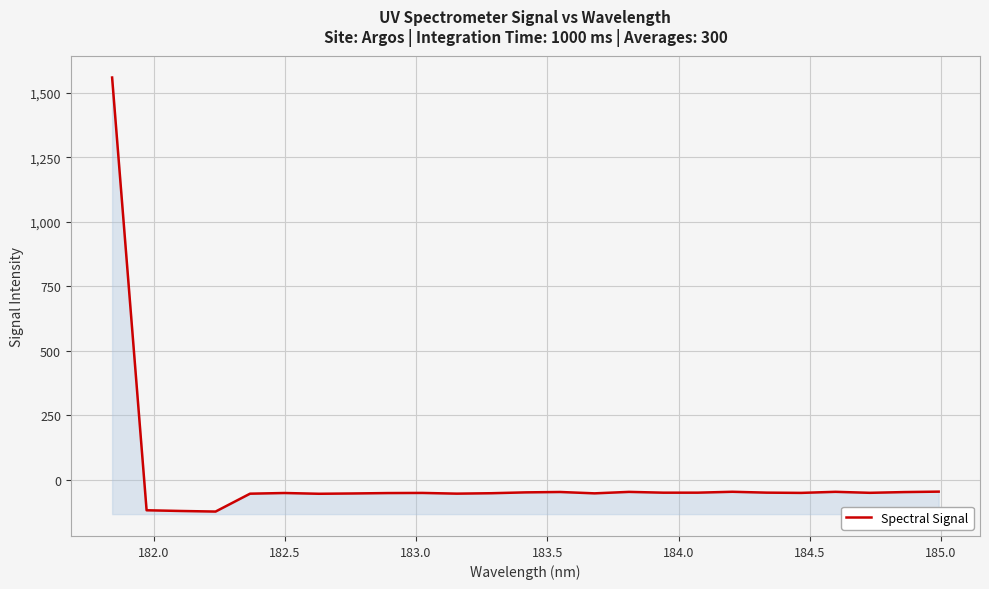

What is the minimum value shown in the chart?

-124.2